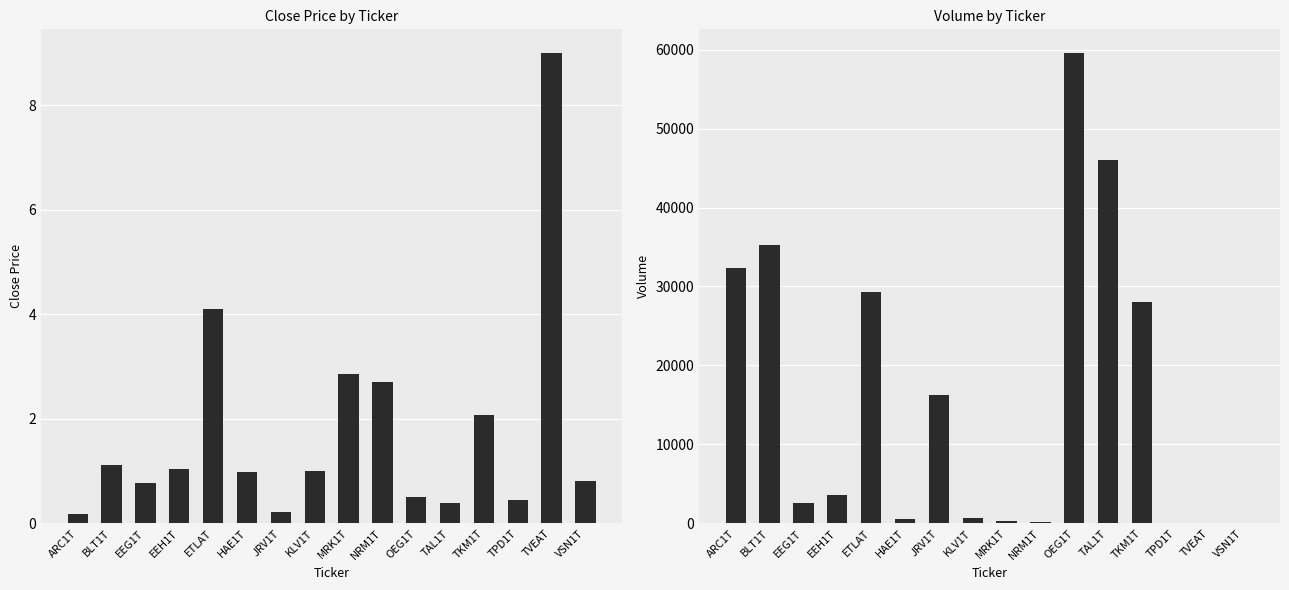

What position from the left is TAL1T?

12